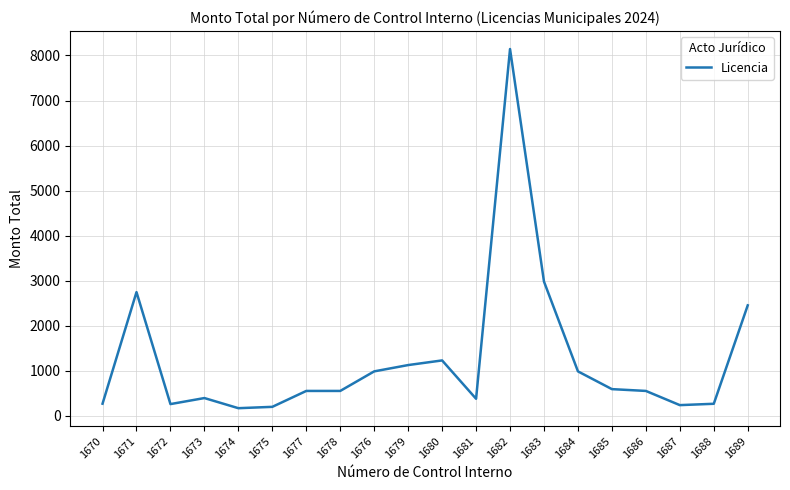

The chart shows a value of 11450 at 1682. True or false?

False